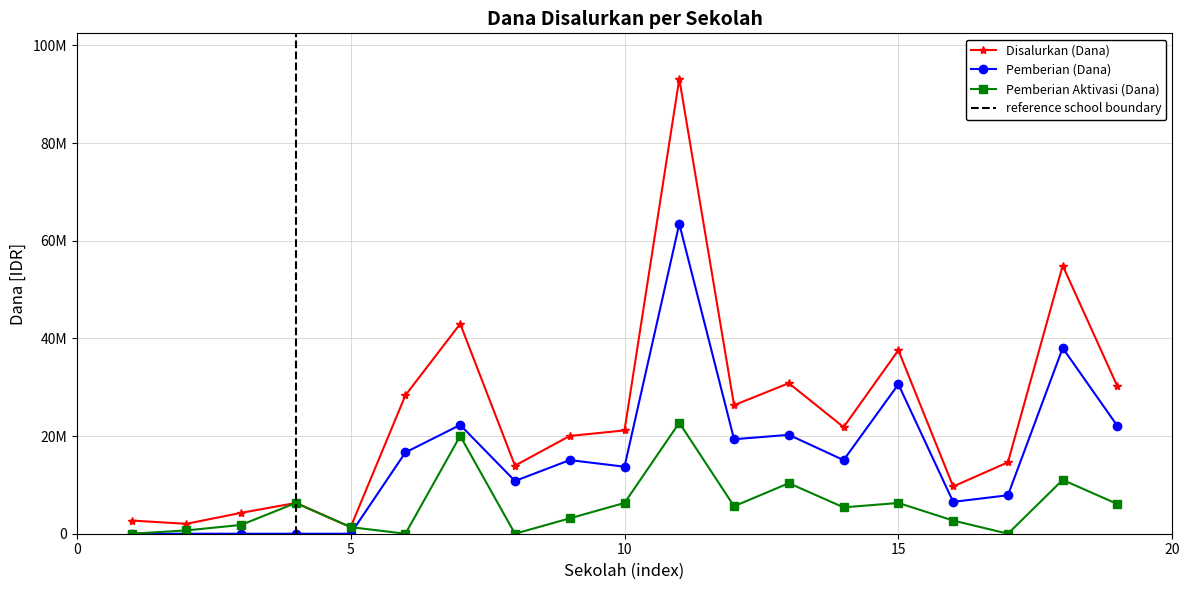

Read the Disalurkan (Dana) value at UPTD SD 02 KOTO BARU, to the nearest 10.

30825000